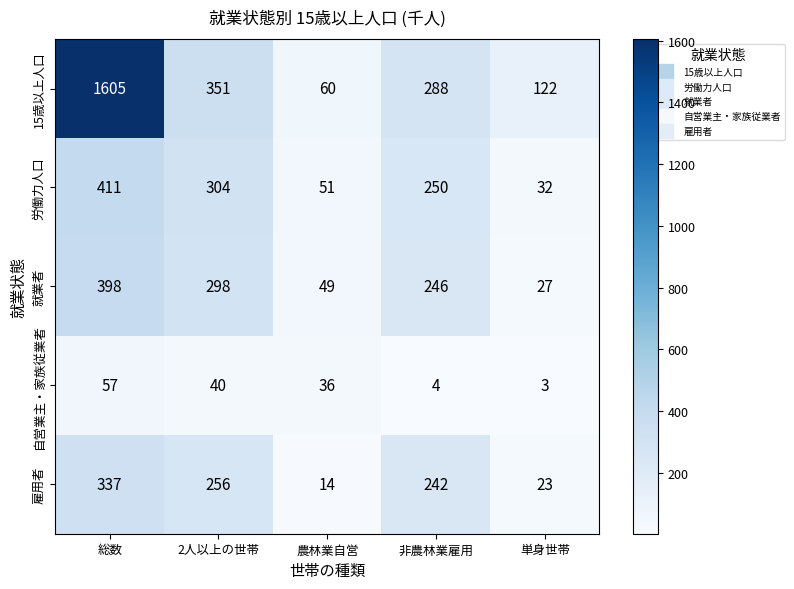

True or false: 雇用者 has a value of 97 at 総数.

False